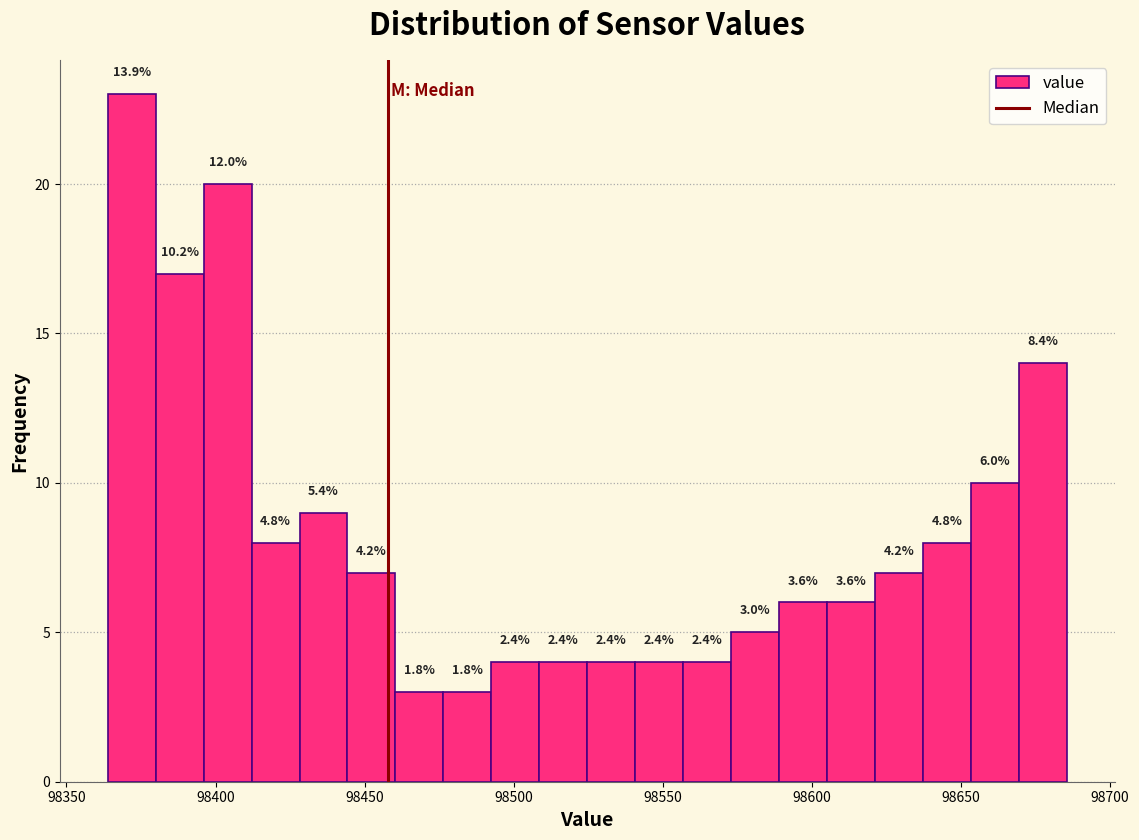

Read against the x-axis, roughly where is the centre of the tallest bar?

98370